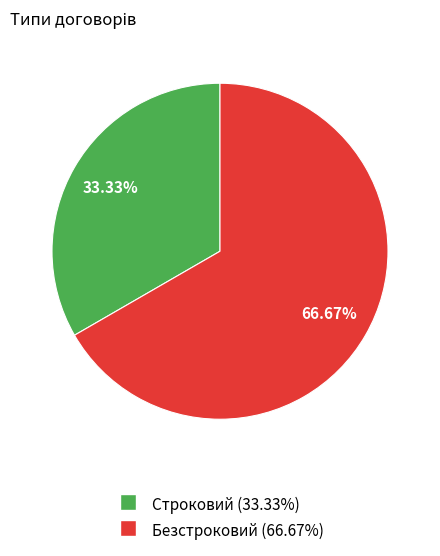

To the nearest percent, what percentage of the pie is Безстроковий?

67%